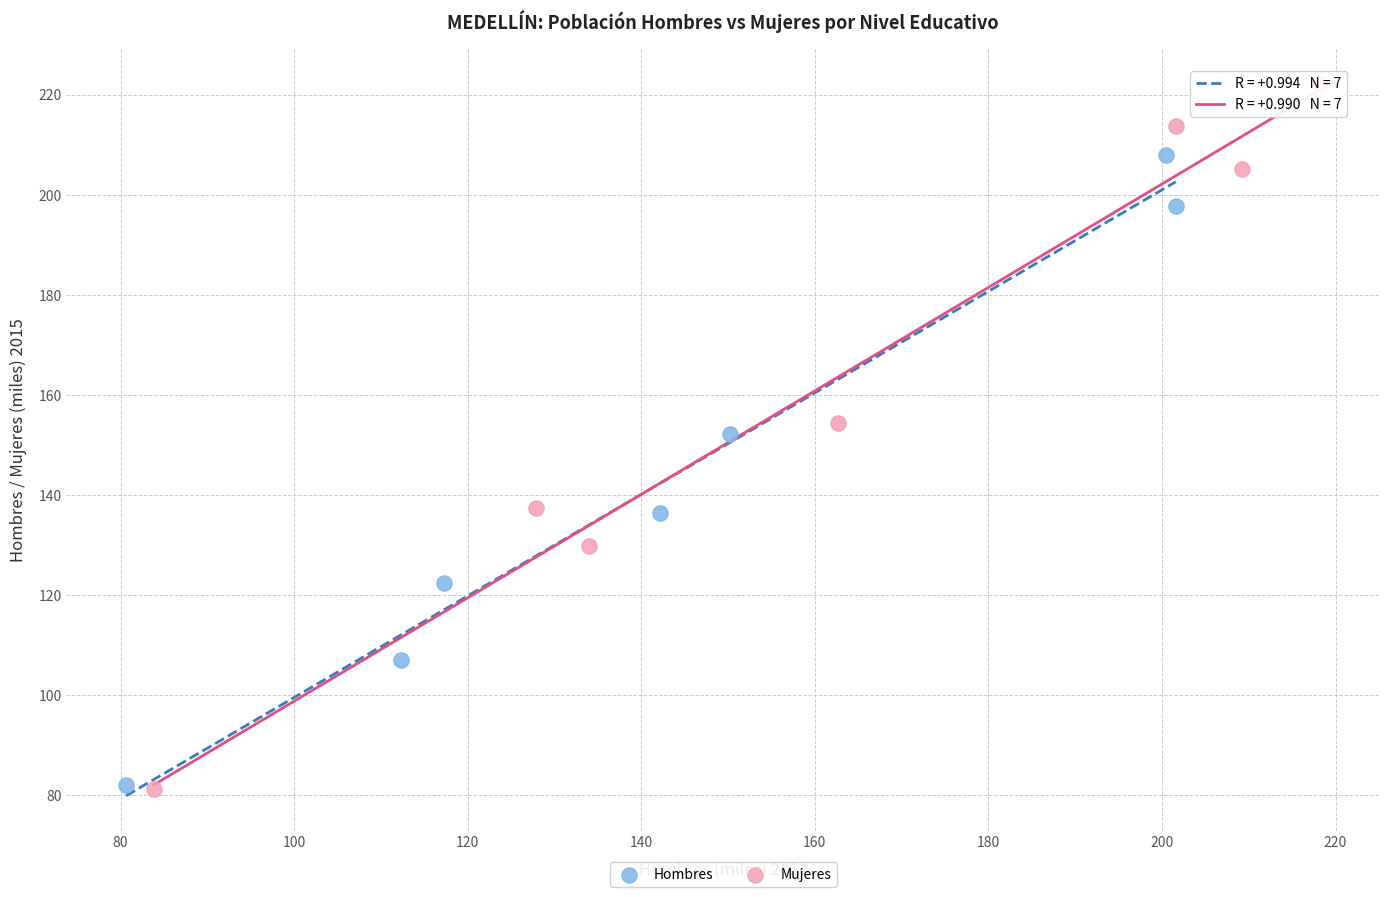

Which series reaches the maximum Y coordinate?

Mujeres